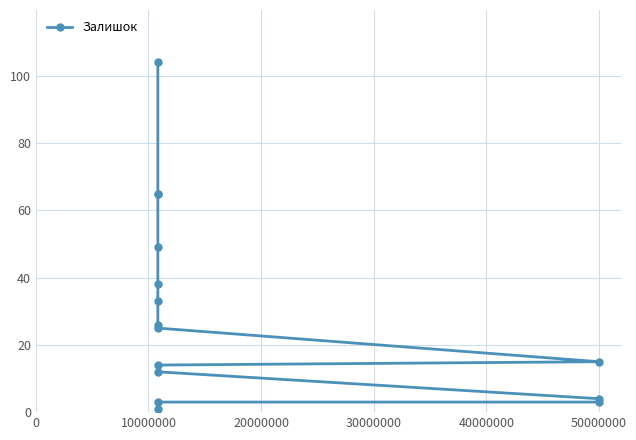

Reading left to right, transcribe all the data shown in this chart.

3	65	65	33	12	104	25	1	26	49	38	14	3	4	15